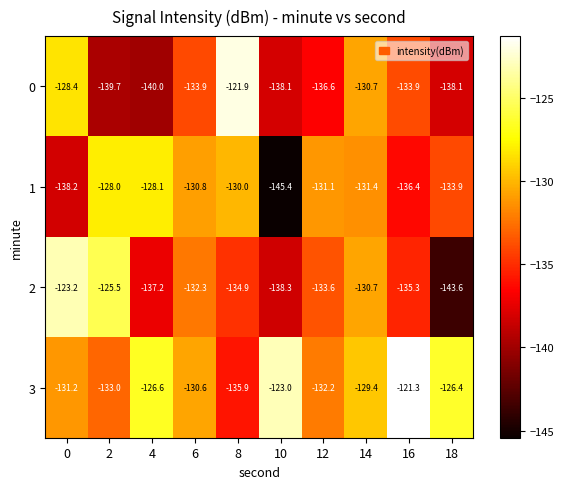

Count the number of categories in the chart.

10